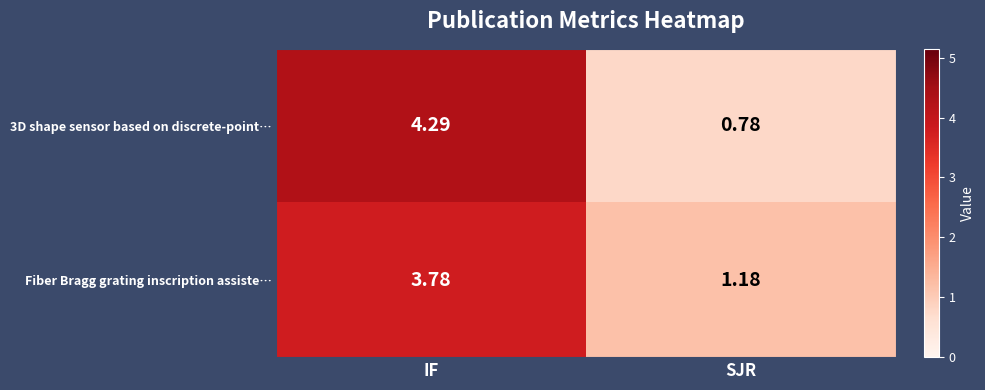

At which category is the sum across all series the highest?

IF